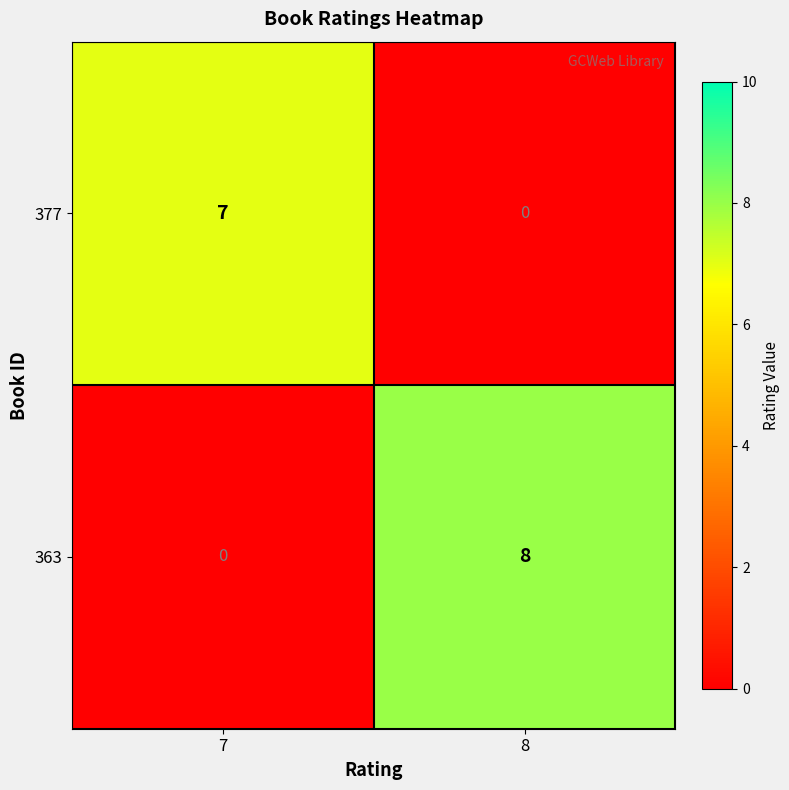

Reading left to right, list all the values displayed in this chart.

377: 7	0
363: 0	8